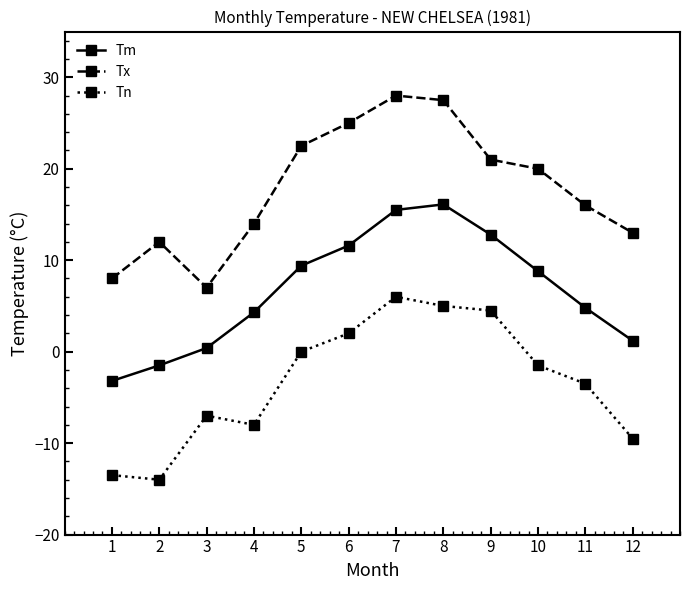

Reading left to right, list all the values displayed in this chart.

Tm: 1=-3.2	2=-1.5	3=0.4	4=4.3	5=9.4	6=11.6	7=15.5	8=16.1	9=12.8	10=8.8	11=4.8	12=1.2
Tx: 1=8.0	2=12.0	3=7.0	4=14.0	5=22.5	6=25.0	7=28.0	8=27.5	9=21.0	10=20.0	11=16.0	12=13.0
Tn: 1=-13.5	2=-14.0	3=-7.0	4=-8.0	5=0.0	6=2.0	7=6.0	8=5.0	9=4.5	10=-1.5	11=-3.5	12=-9.5